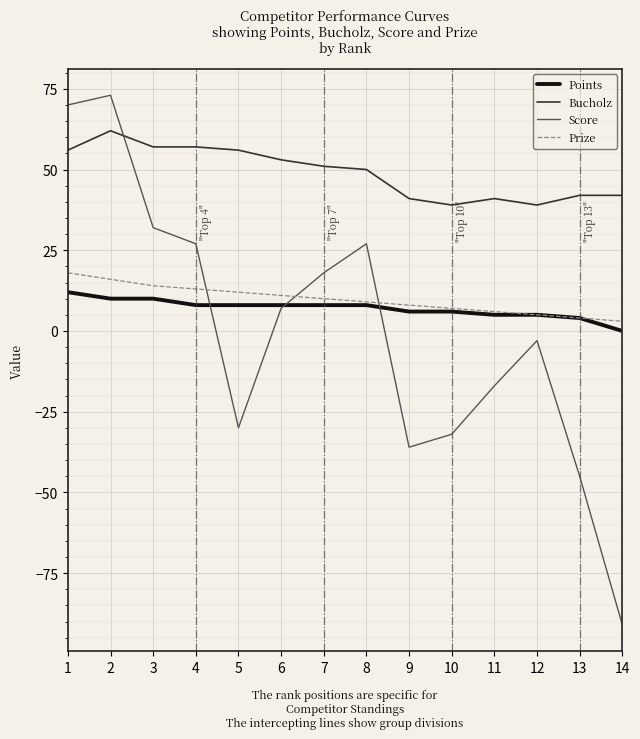

What is the spread (max minus min) of values at 13?

87